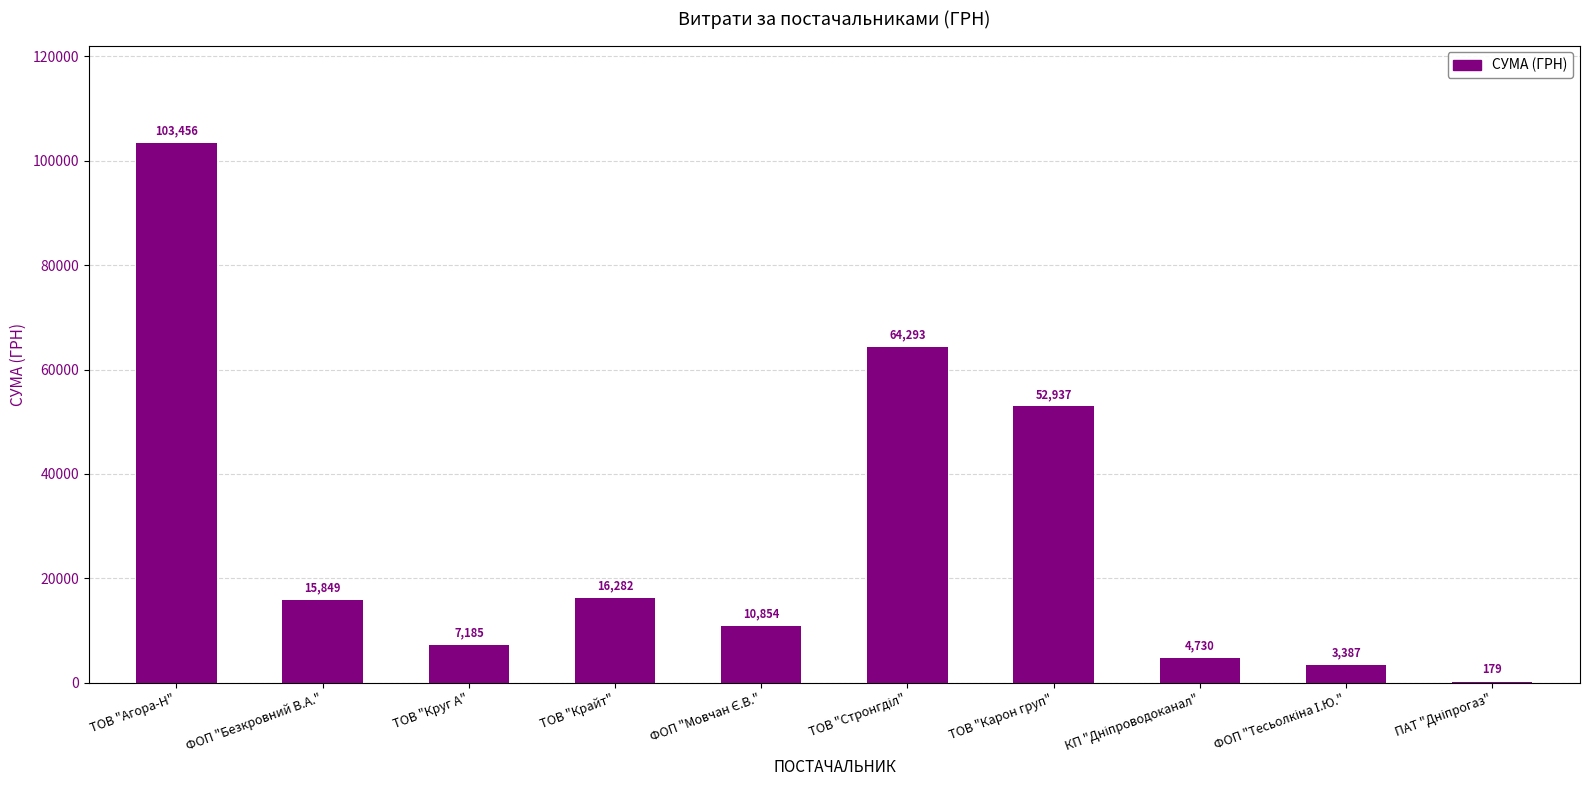

Where is the data nearest to the value 51817?

ТОВ "Карон груп"